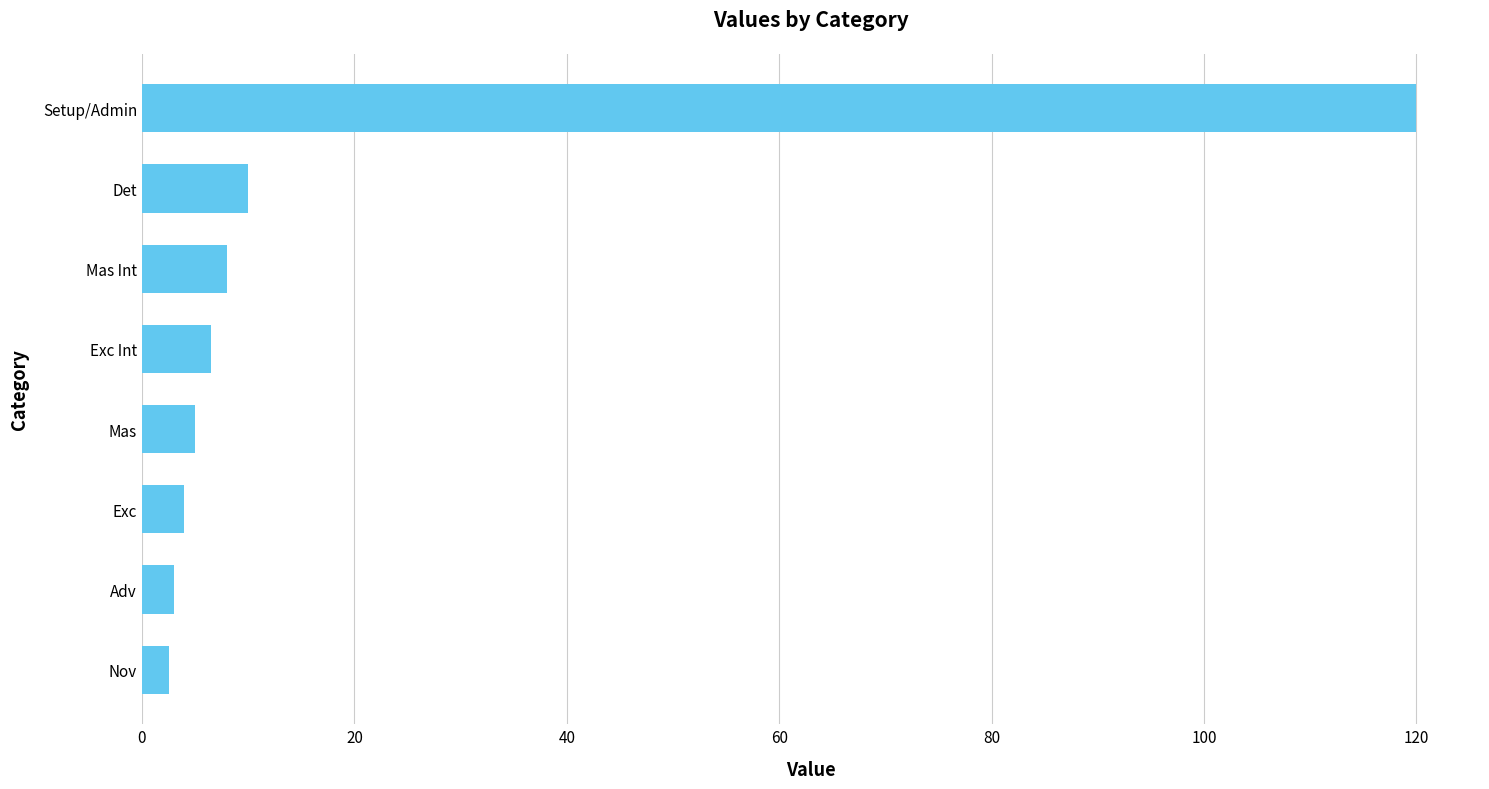

What is the change in value from Mas to Mas Int?

+3.0